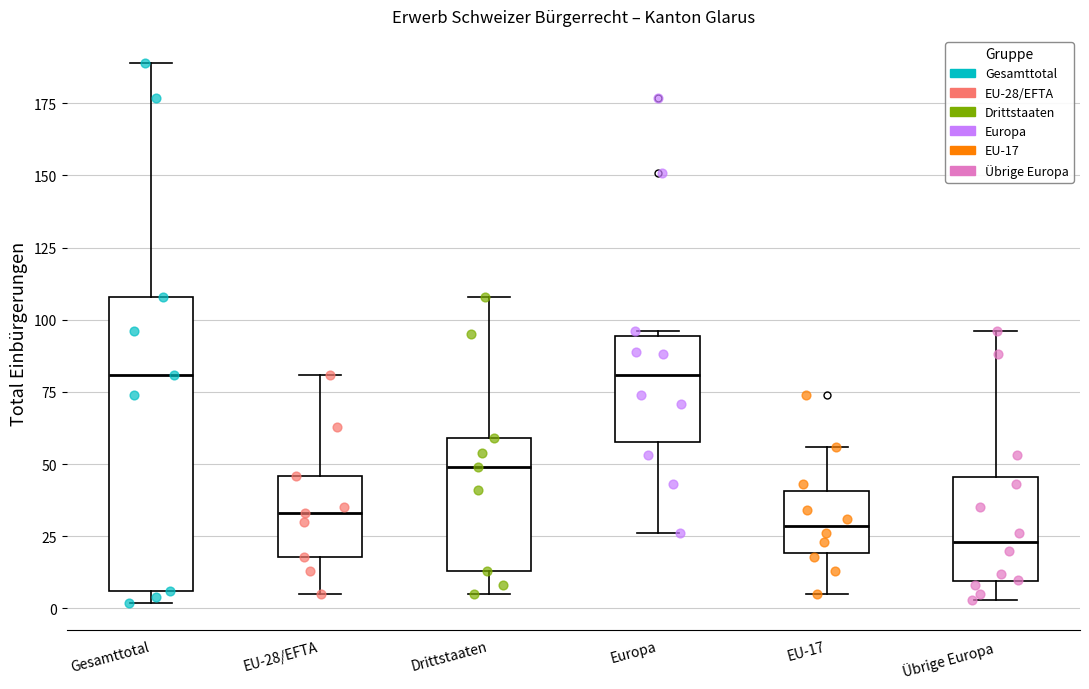

Reading left to right, transcribe this box plot: for each box, give where its median line is, the range the box spans, and where its two whiskers end, as read against the y-axis. The values are not printed on the chart, so give them approximately, as read against the axis.

Gesamttotal: median 80, box 5 to 110, whiskers 0 to 190
EU-28/EFTA: median 35, box 20 to 45, whiskers 5 to 80
Drittstaaten: median 50, box 15 to 60, whiskers 5 to 110
Europa: median 80, box 60 to 95, whiskers 25 to 95 (just above the box's upper edge)
EU-17: median 30, box 20 to 40, whiskers 5 to 55
Übrige Europa: median 25, box 10 to 45, whiskers 5 to 95